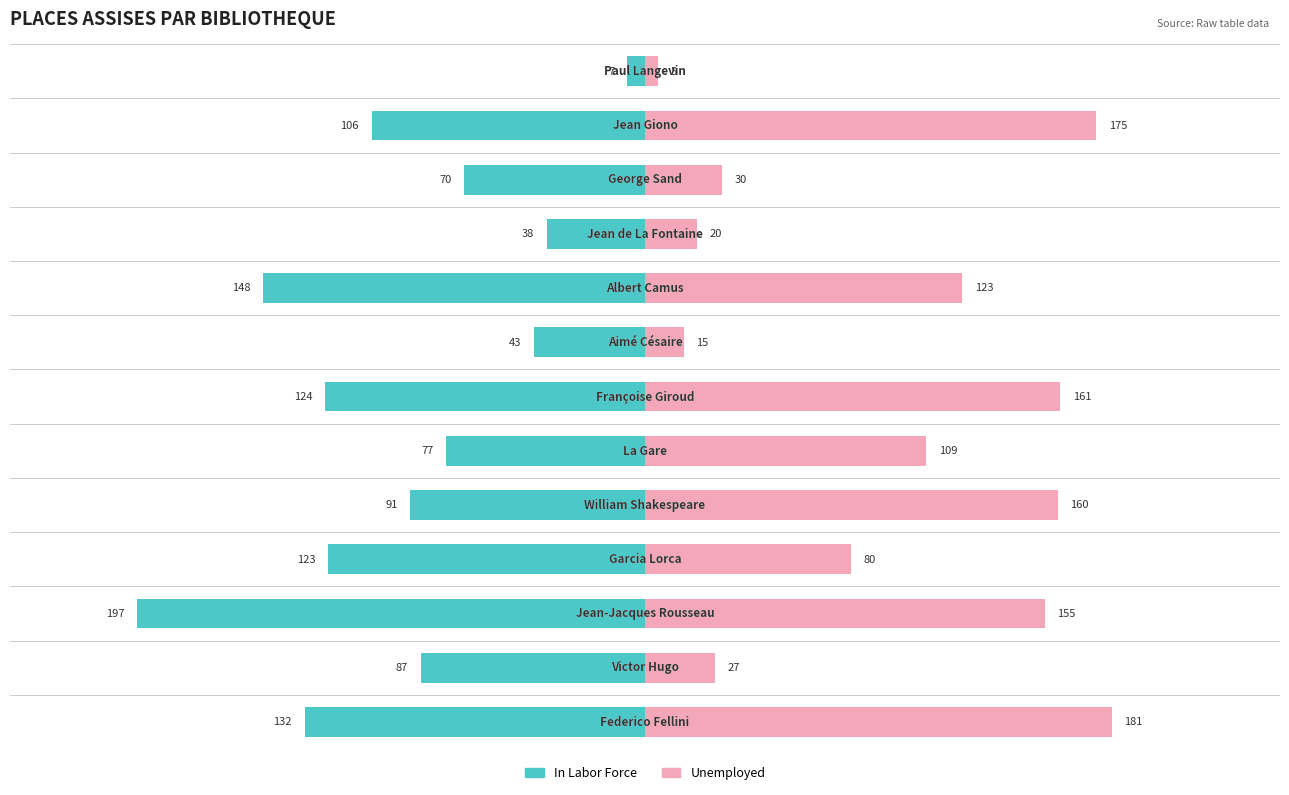

How many values in the Unemployed series exceed 109?

6